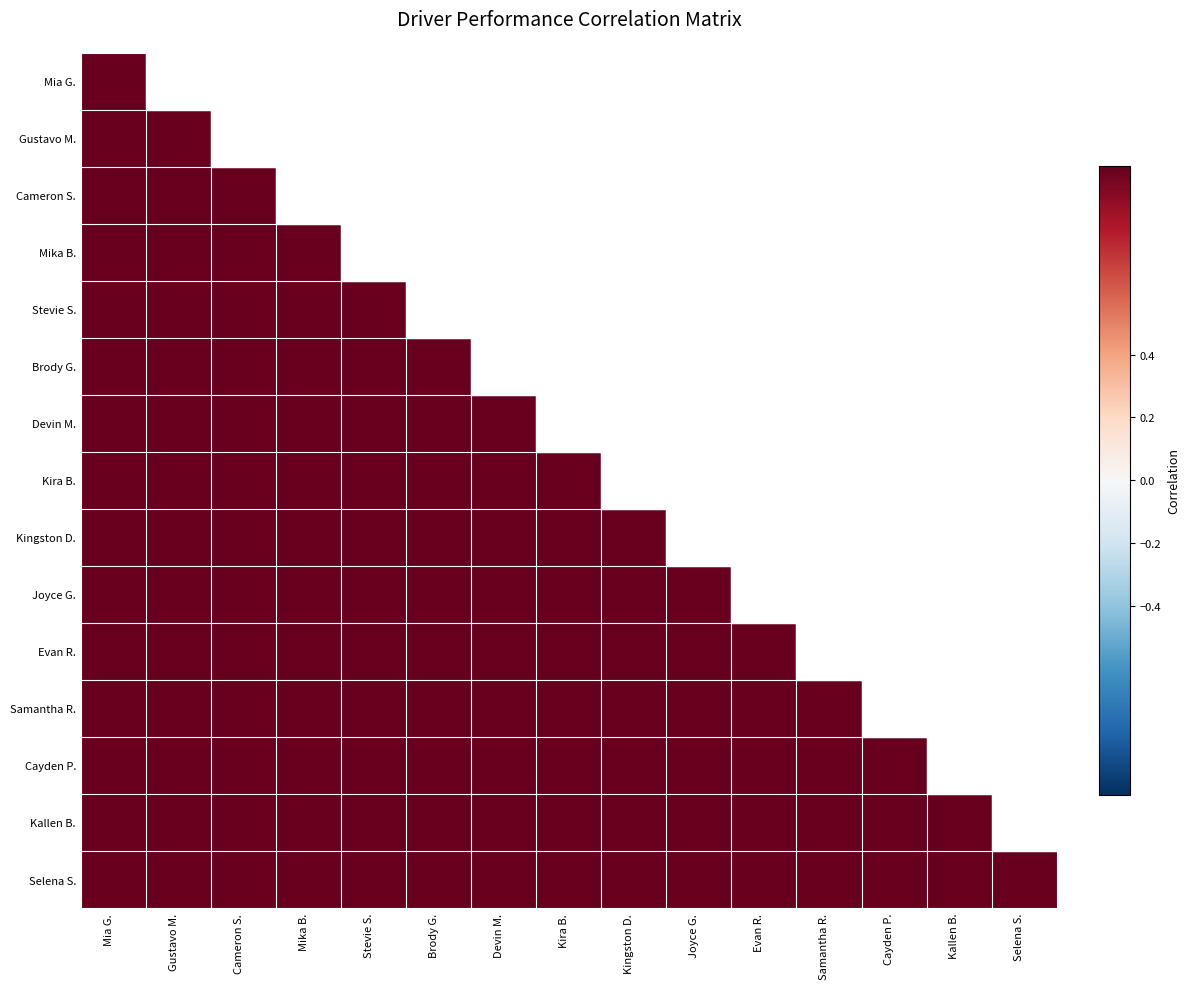

At which category is the sum across all series the highest?

Kira B.